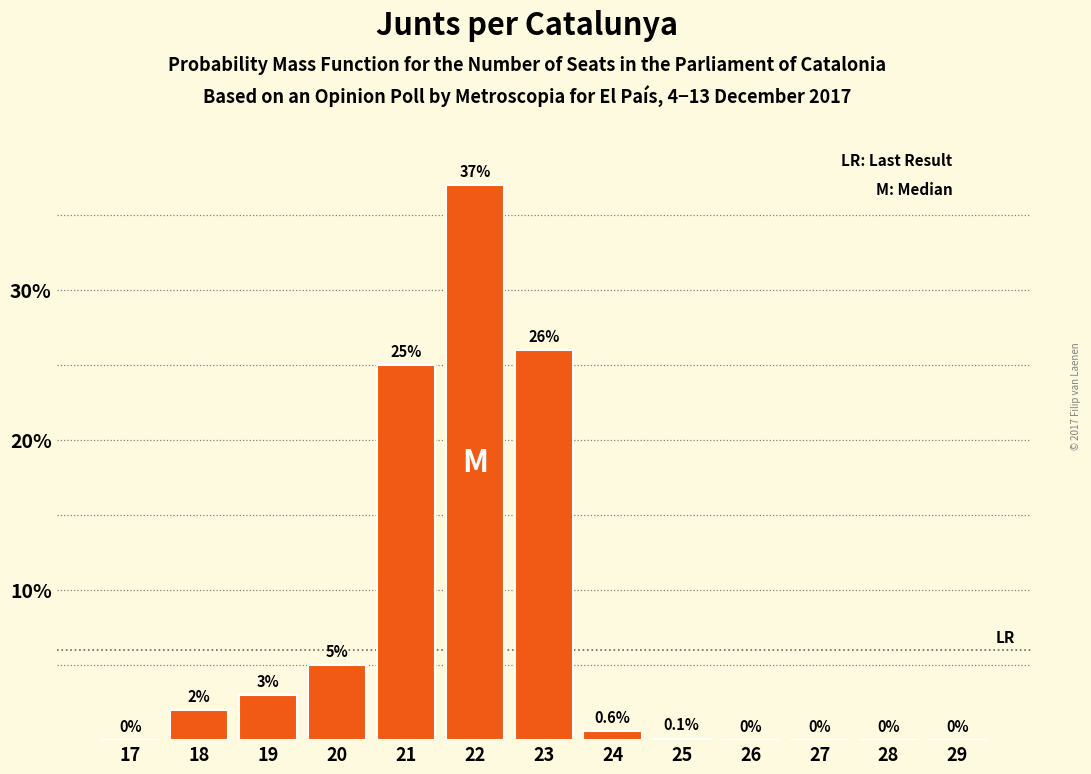

What is the change in value from 22 to 23?

-11.0